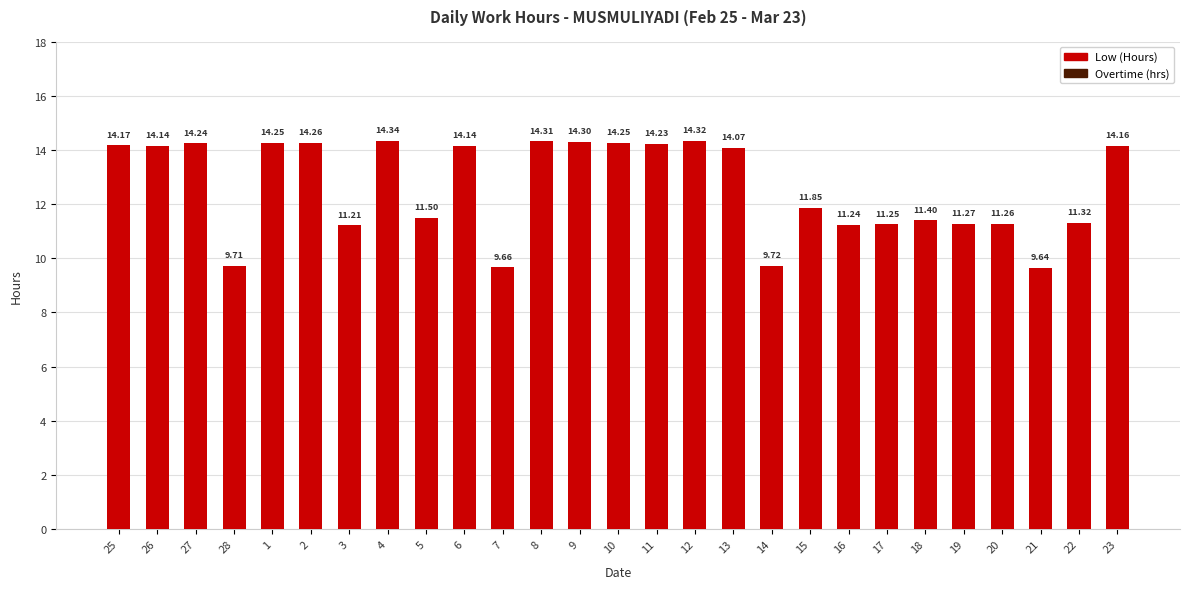

What is the ratio of the value at 26 to the value at 16?

1.3